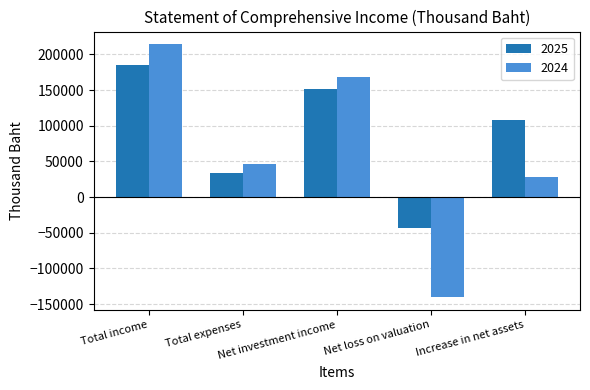

List the series in order of their overall mean, highest first.

2025, 2024